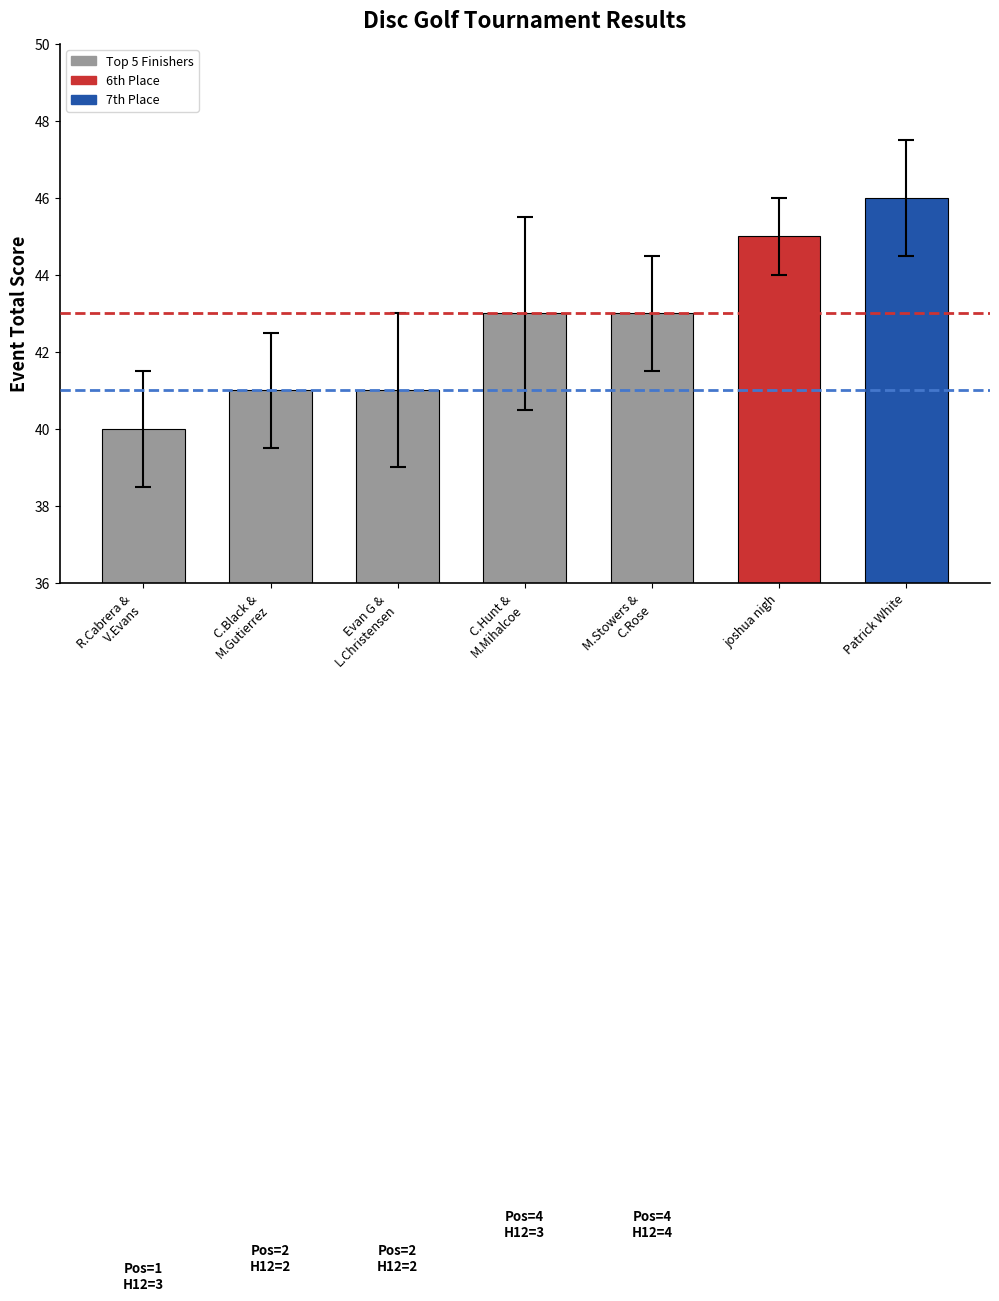

What is the difference between the values at R.Cabrera &
V.Evans and joshua nigh?

5